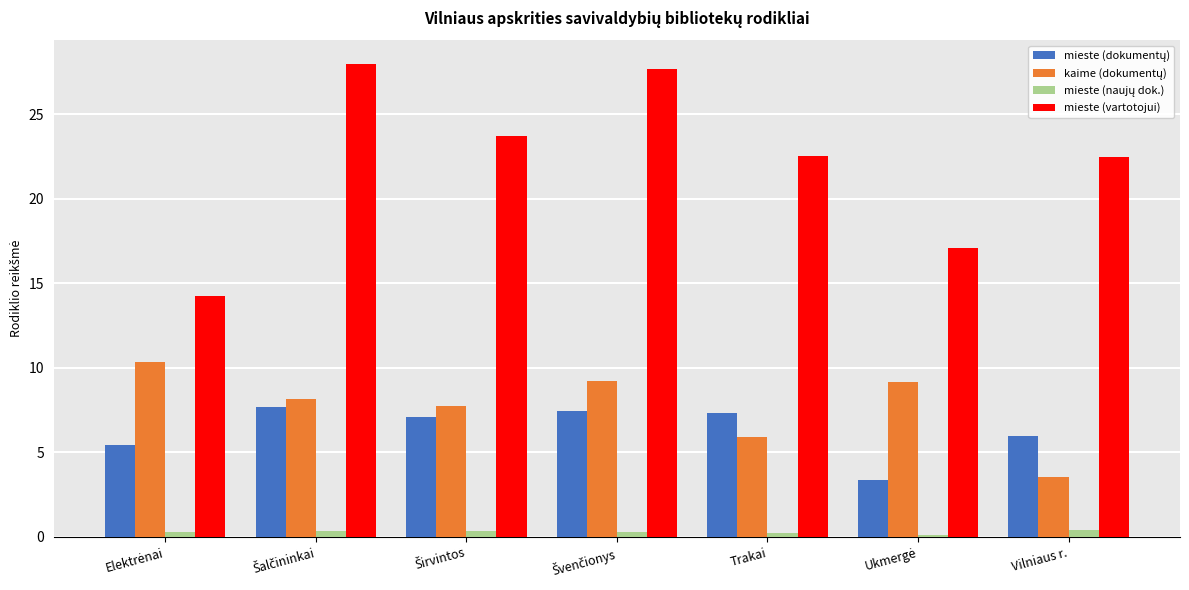

What is the value of the mieste (vartotojui) bar at the 4th from the left?

27.7